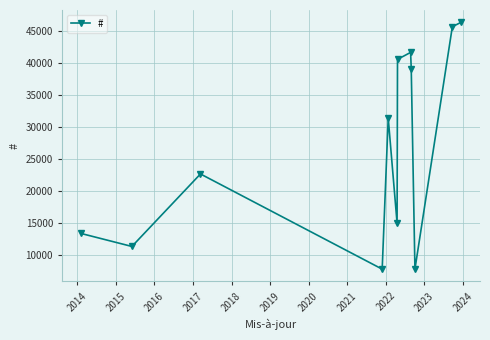

How many interior local valleys (lower than both neighbors) does the data have?

4